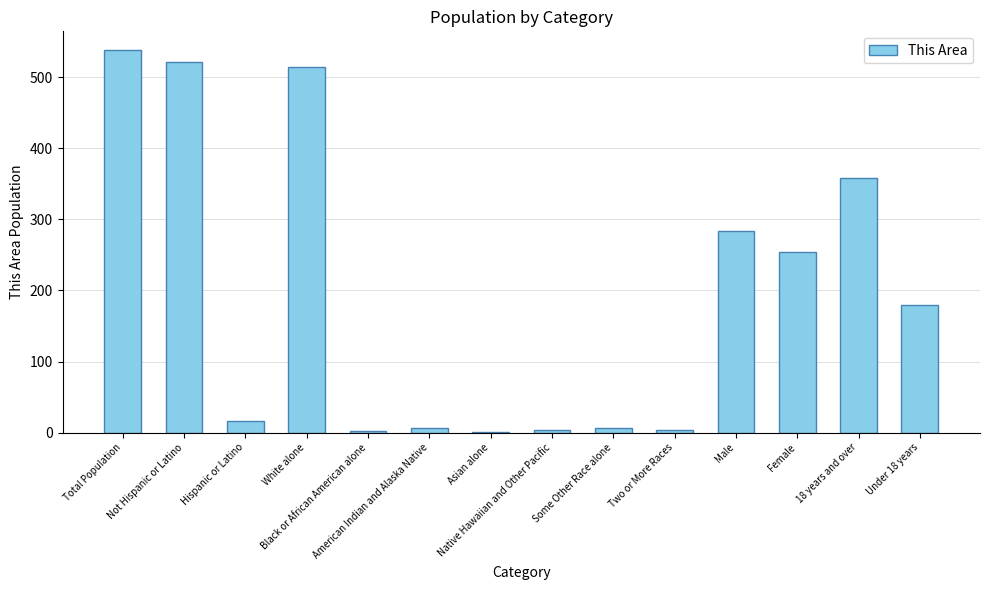

What is the maximum value shown in the chart?

538